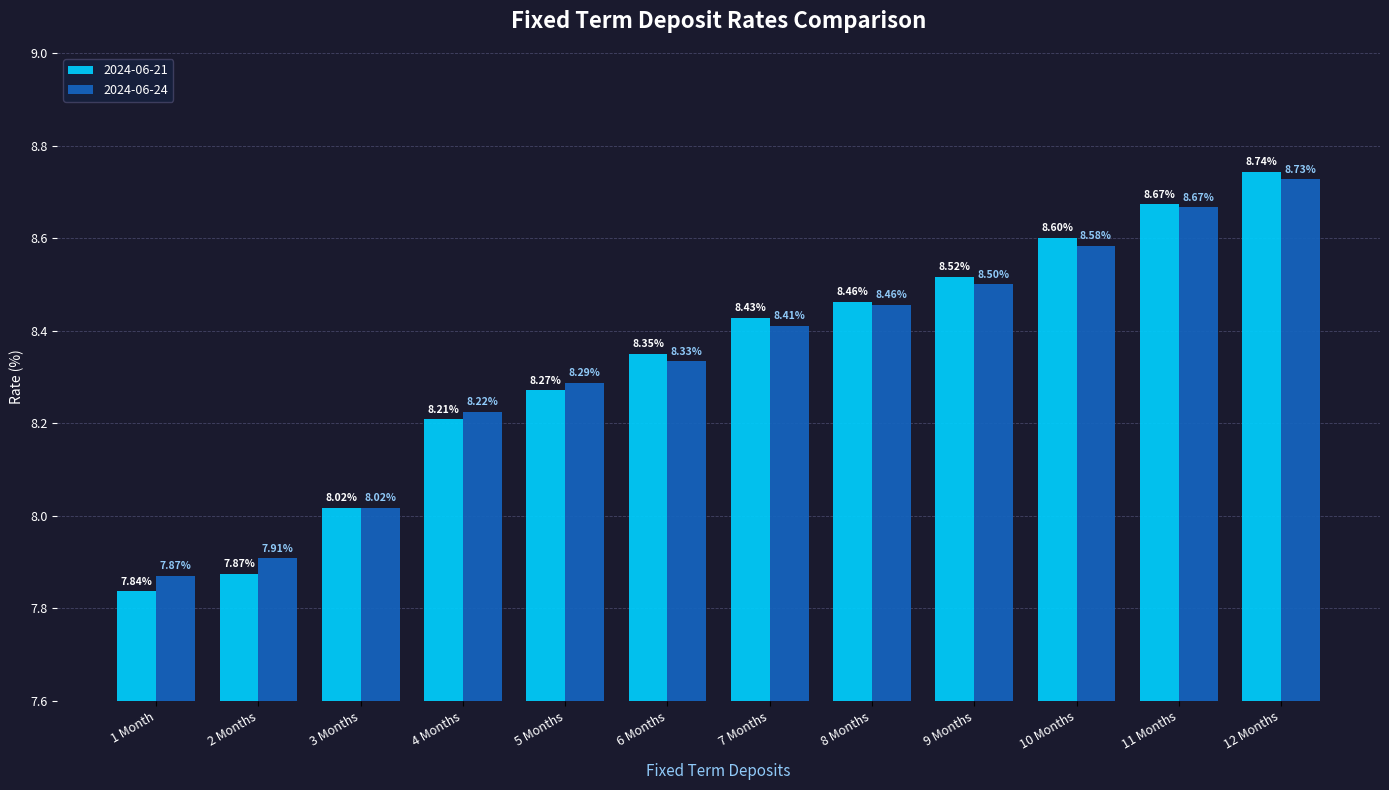

What is the label of the 12th bar from the left?

12 Months